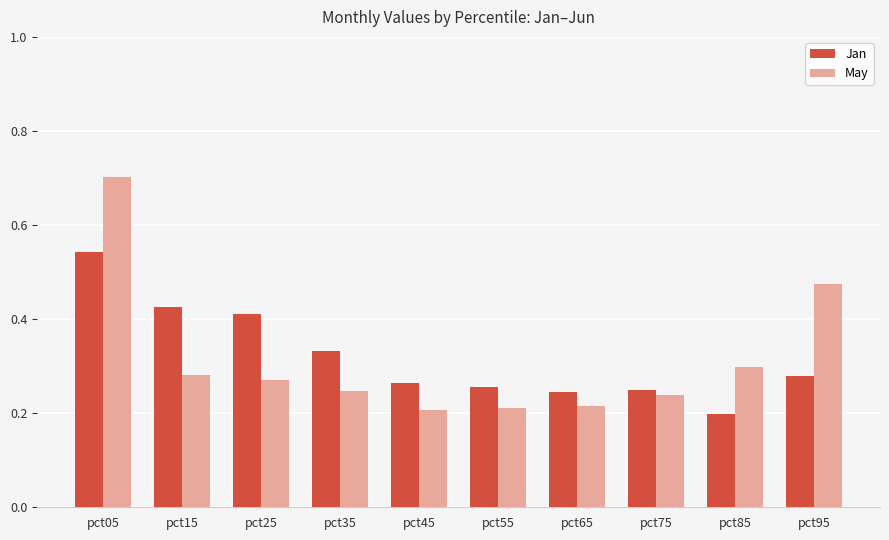

Is it true that May equals 0.4 at pct05?

False